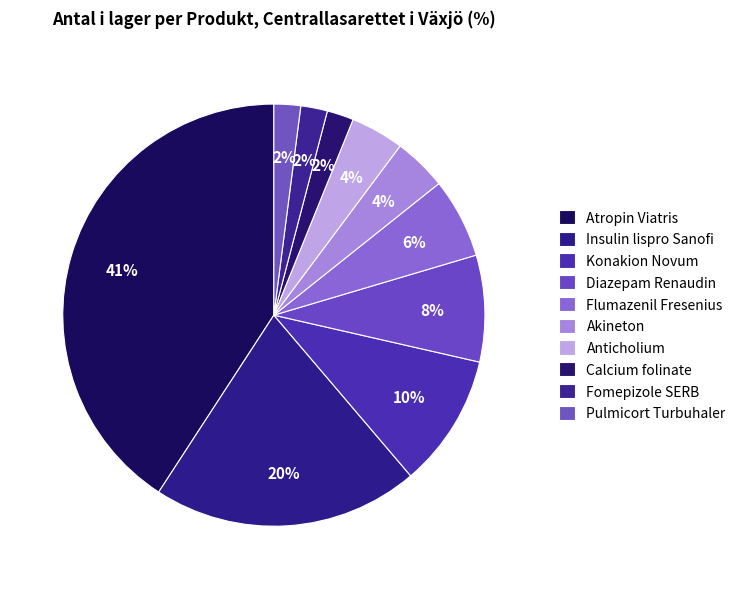

To the nearest percent, what is the average slice percentage?

10%